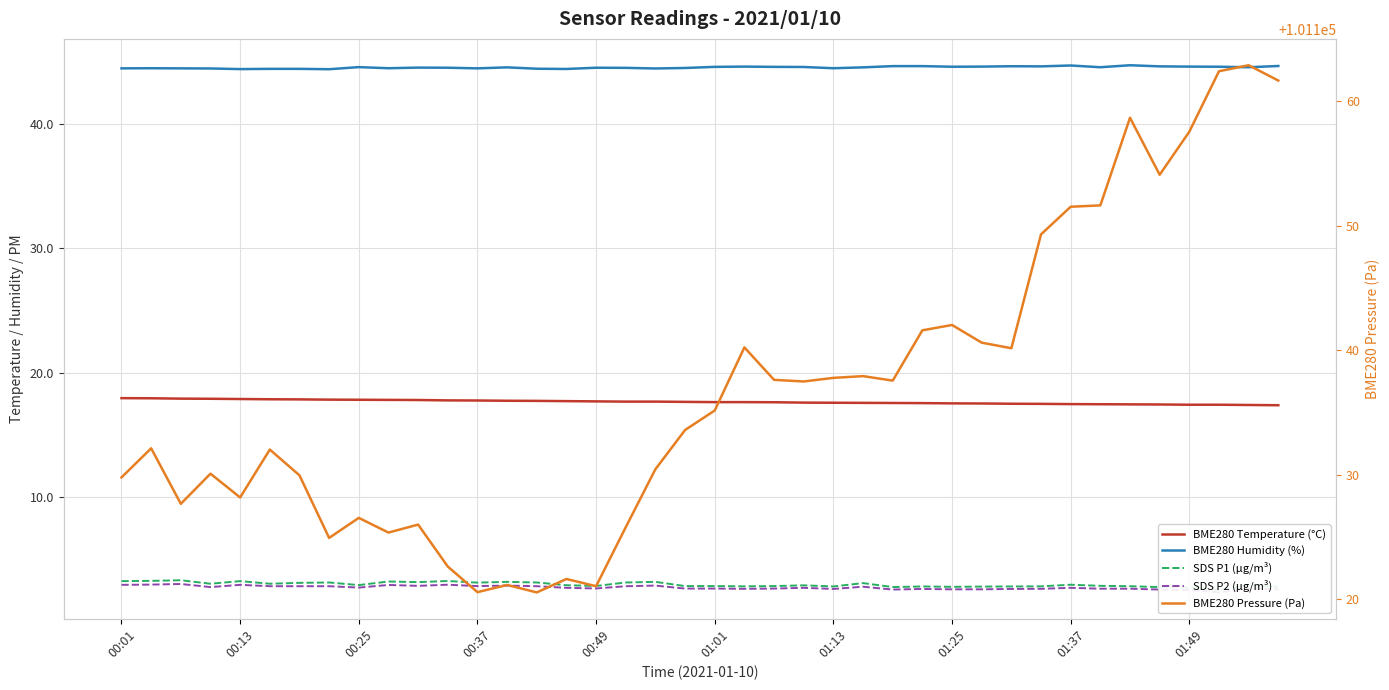

What is the smallest value displayed?

2.3